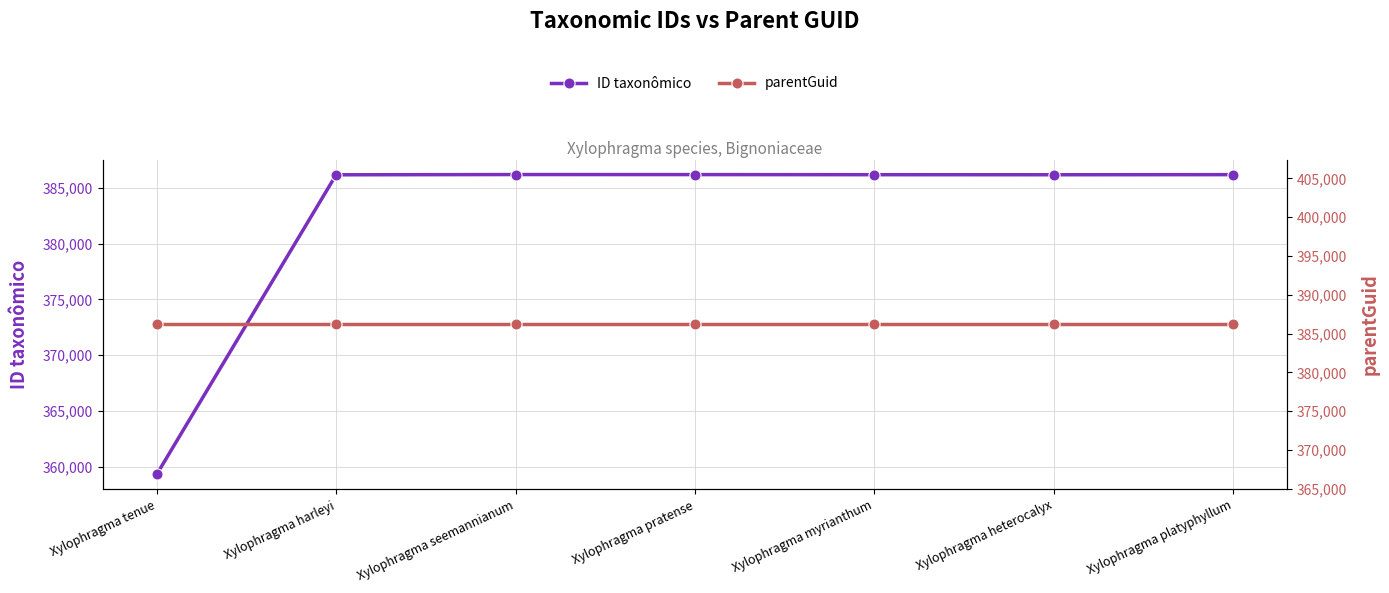

What is the spread (max minus min) of values at Xylophragma seemannianum?

25